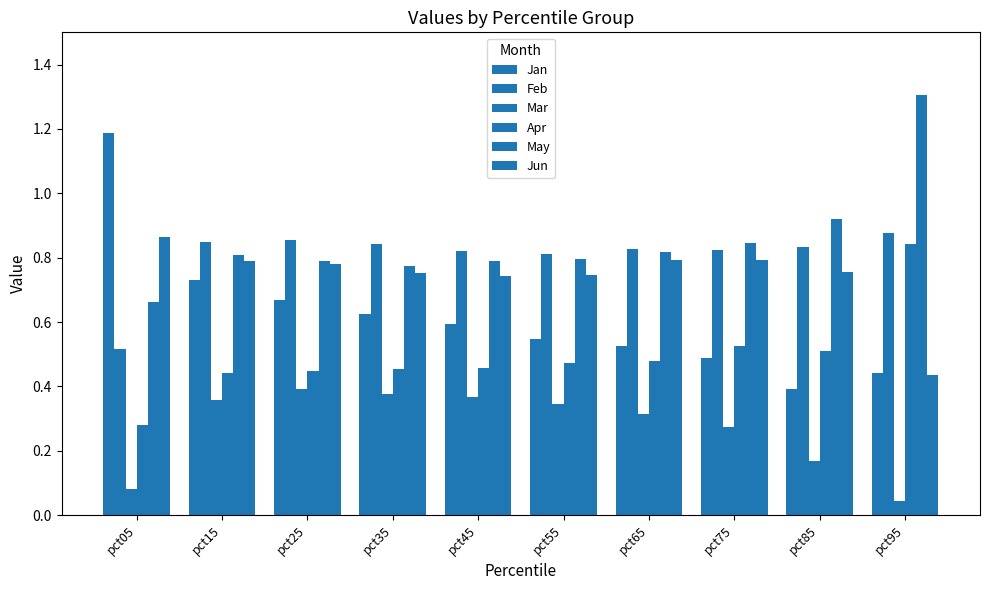

At which category is the sum across all series the highest?

pct15